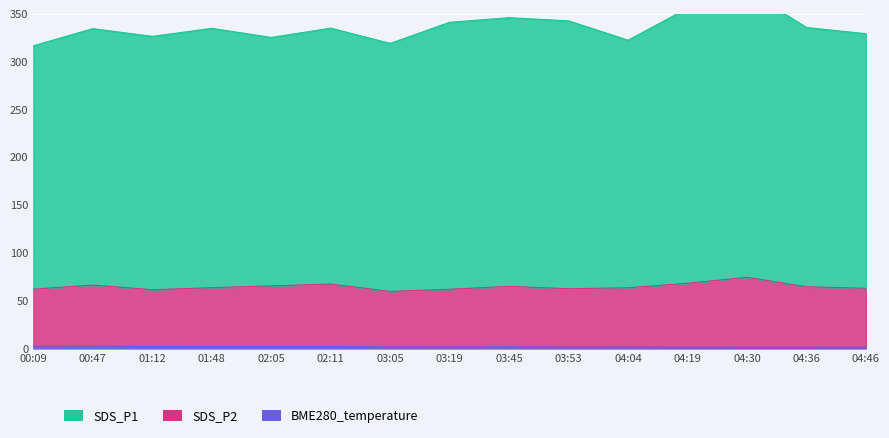

True or false: BME280_temperature has more than 2 interior local peaks.

False